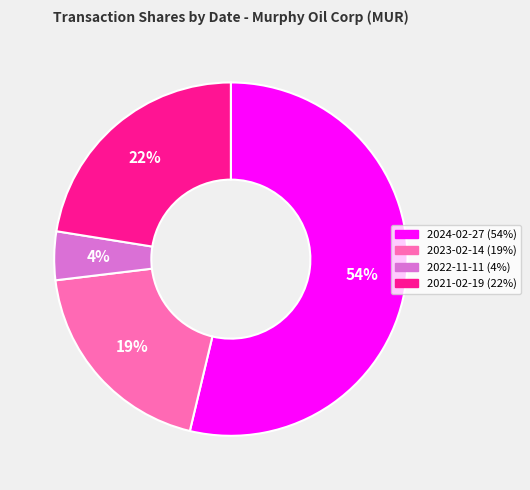

What is the ratio of the value at 2024-02-27 to the value at 2023-02-14?

2.8